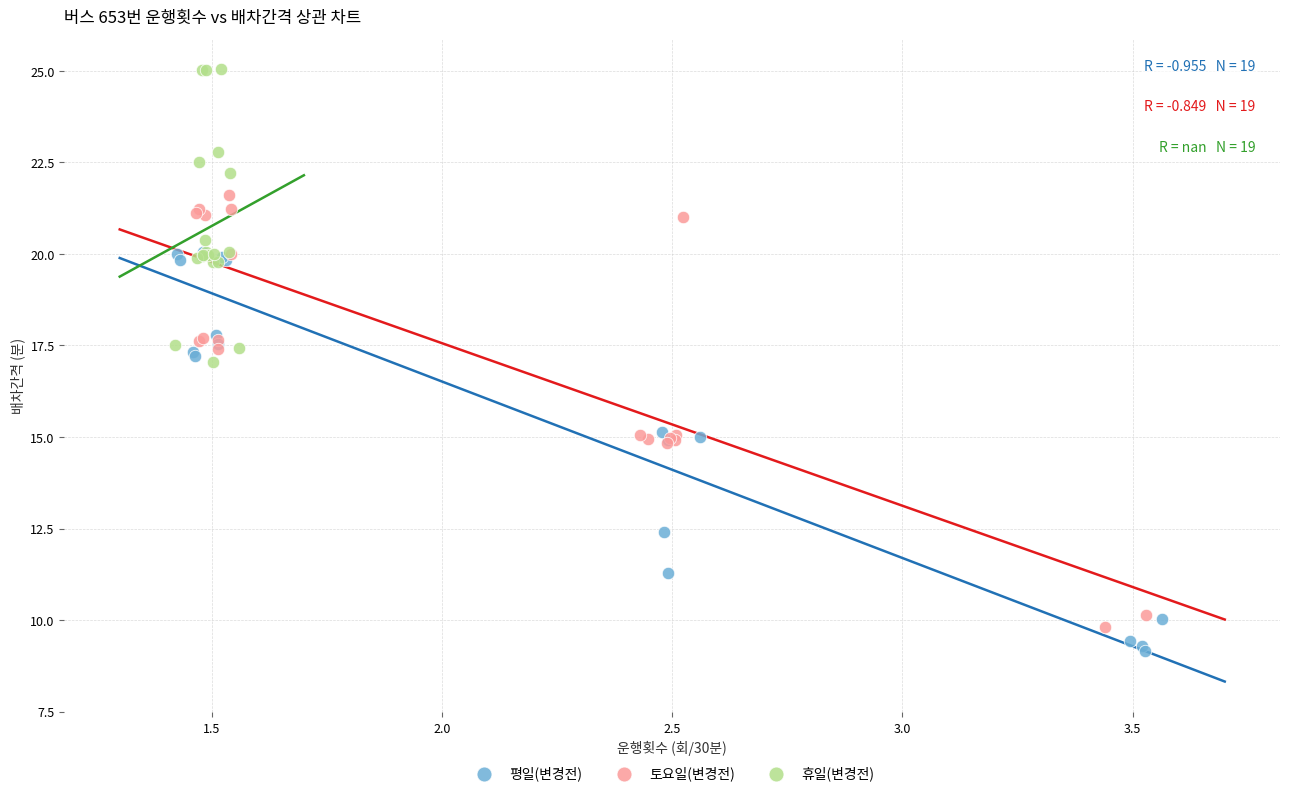

Which series has the widest spread of Y values?

토요일(변경전)